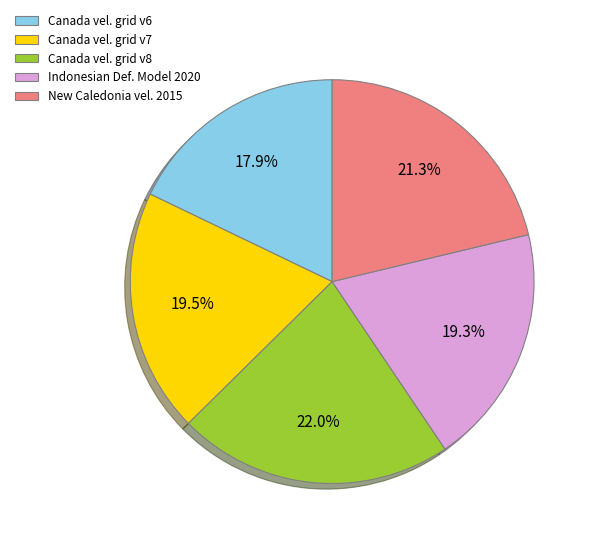

Which category has the biggest portion of the pie?

Canada vel. grid v8